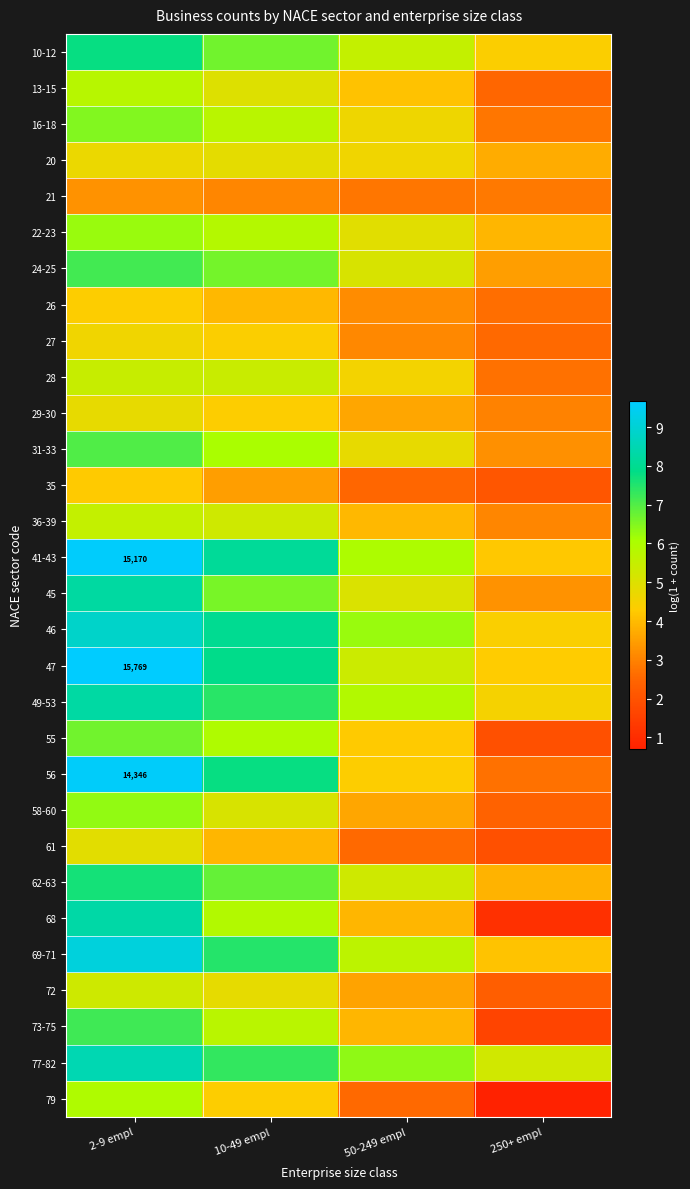

Count the number of categories in the chart.

4